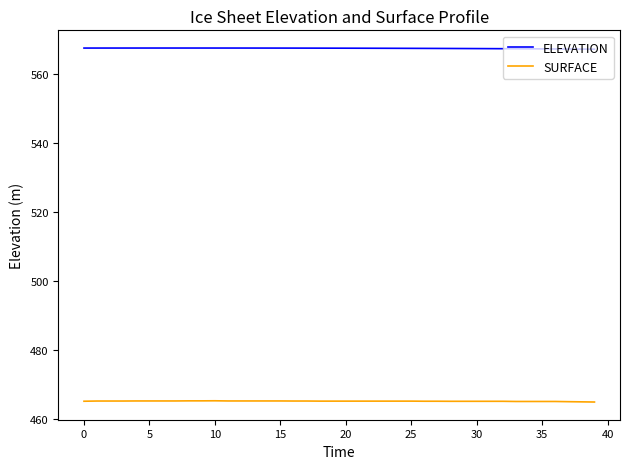

What are all the series names shown in the legend?

ELEVATION, SURFACE